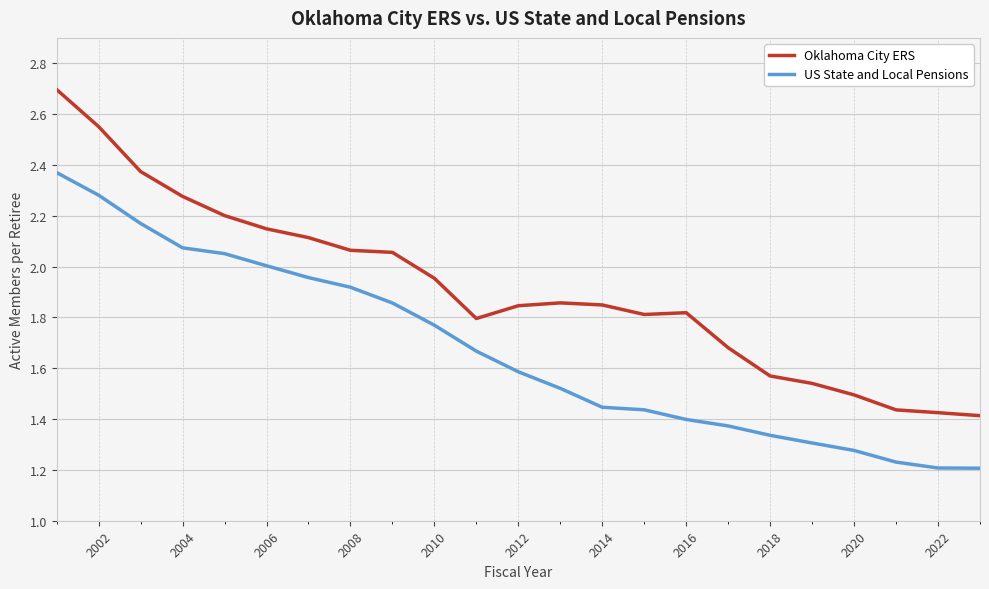

Which series has the widest spread of values?

Oklahoma City ERS